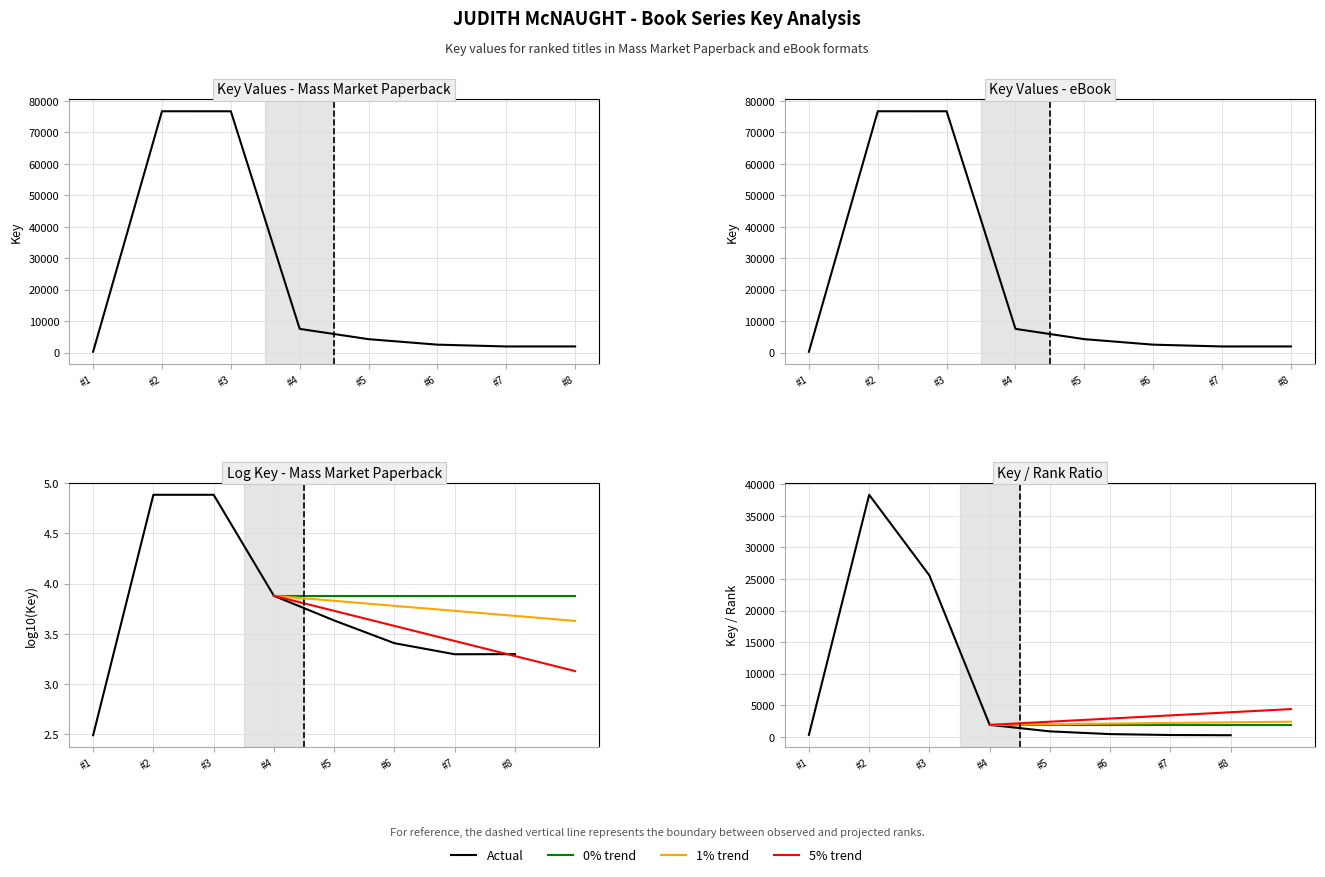

In eBook, how many points are lower than both neighbors (excluding endpoints)?

1